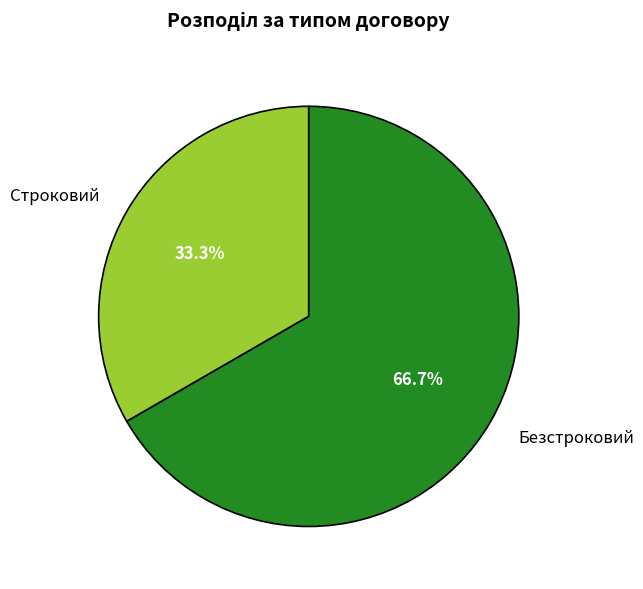

To the nearest percent, what portion does Безстроковий represent?

67%